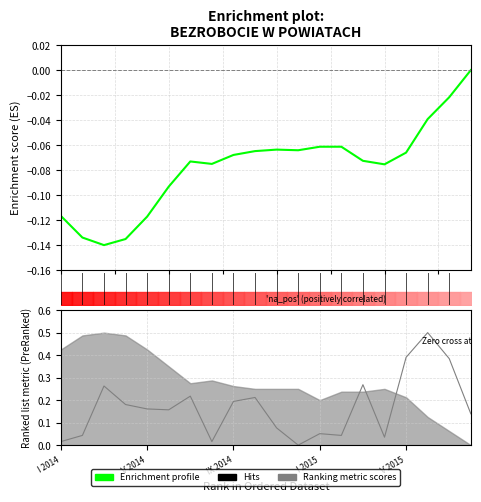

The chart shows a value of -0.0 at 5.0. True or false?

False